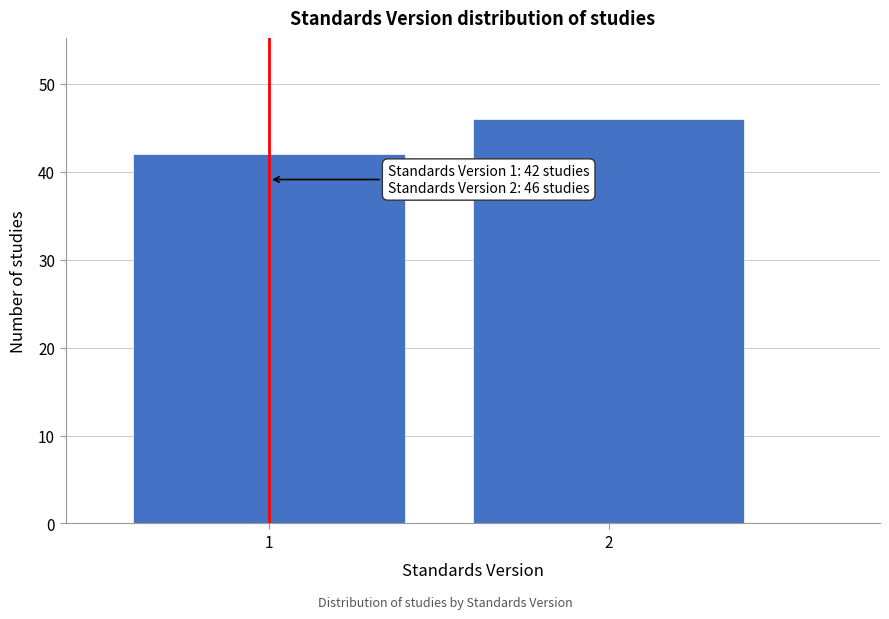

Reading left to right, extract all data points from this chart.

42	46